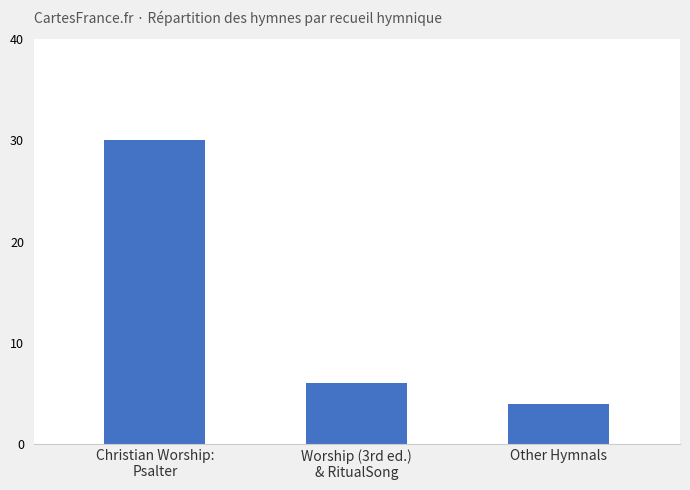

At which label is the value closest to 17?

Worship (3rd ed.)
& RitualSong